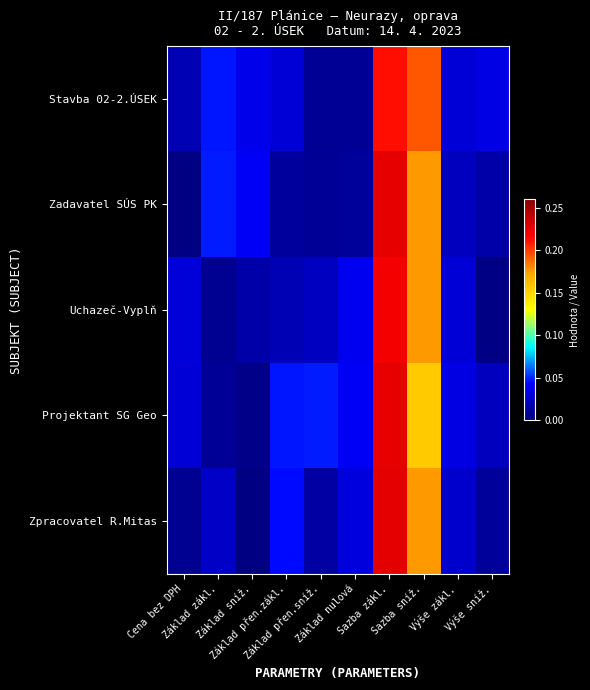

Which series has the largest range (max minus min)?

Zadavatel SÚS PK